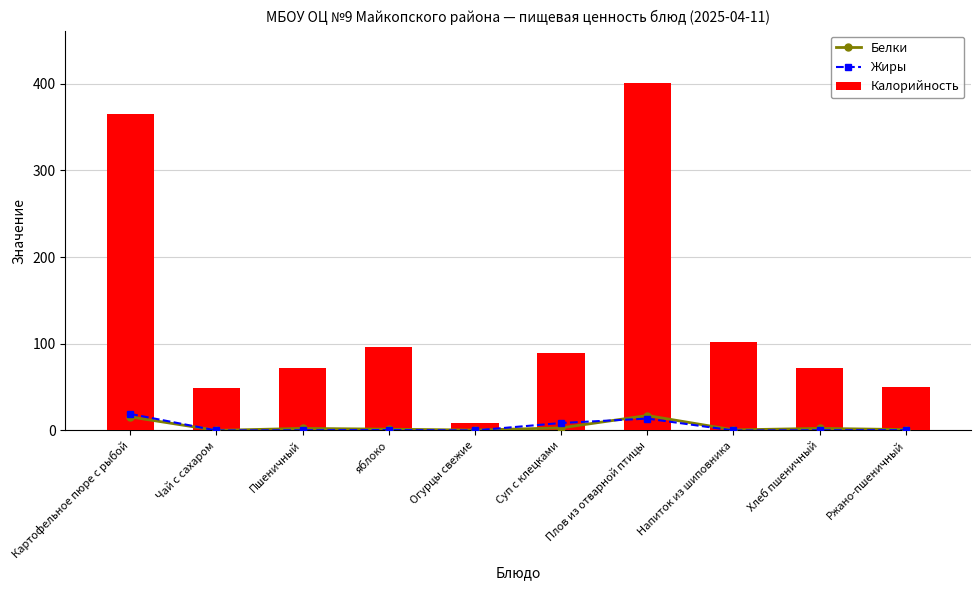

Rank the series at Картофельное пюре с рыбой from lowest to highest value.

Белки, Жиры, Калорийность